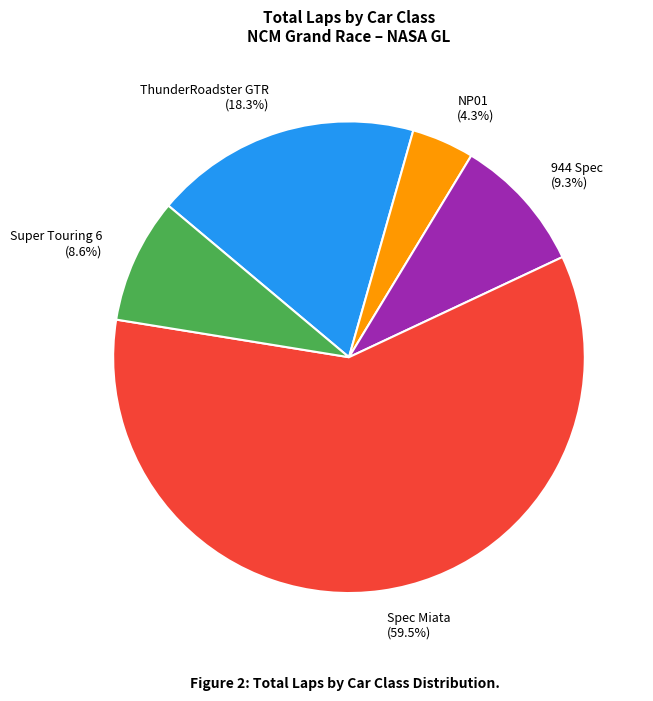

Is the sum of NP01 and 944 Spec greater than half?

No